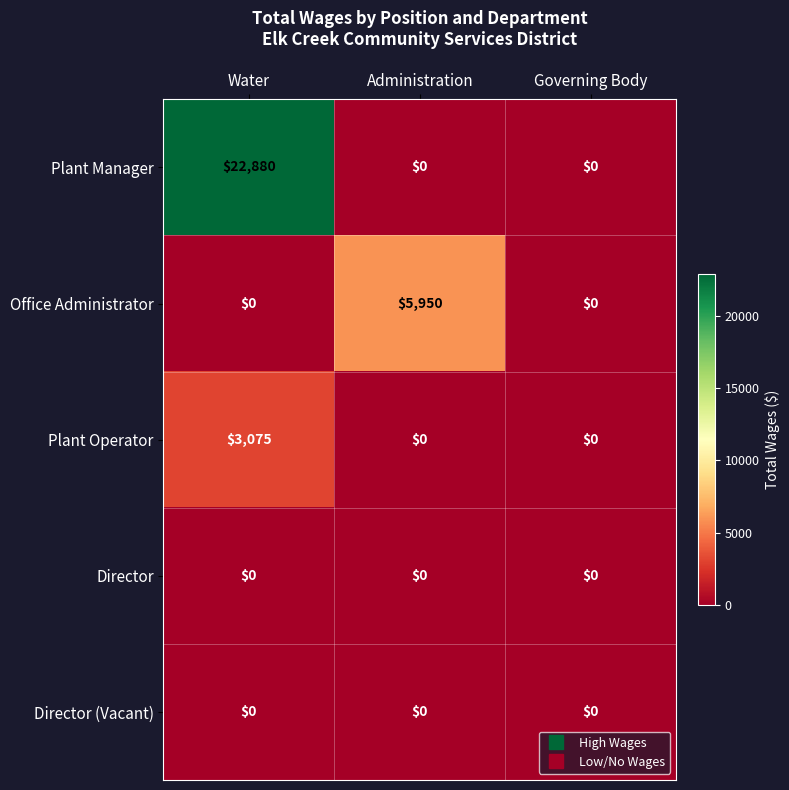

Reading left to right, list all the values displayed in this chart.

Plant Manager: 22880	0	0
Office Administrator: 0	5950	0
Plant Operator: 3075	0	0
Director: 0	0	0
Director (Vacant): 0	0	0